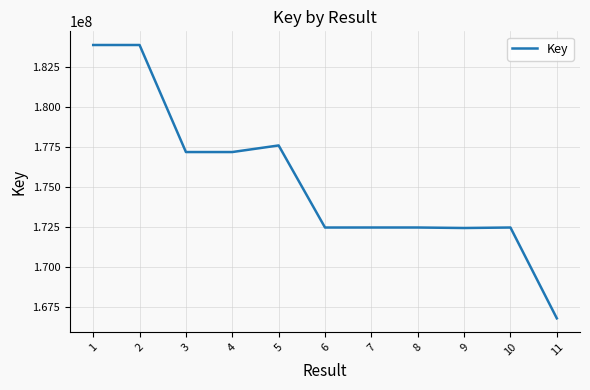

What value does the data have at 4, to the nearest 100?

177189400